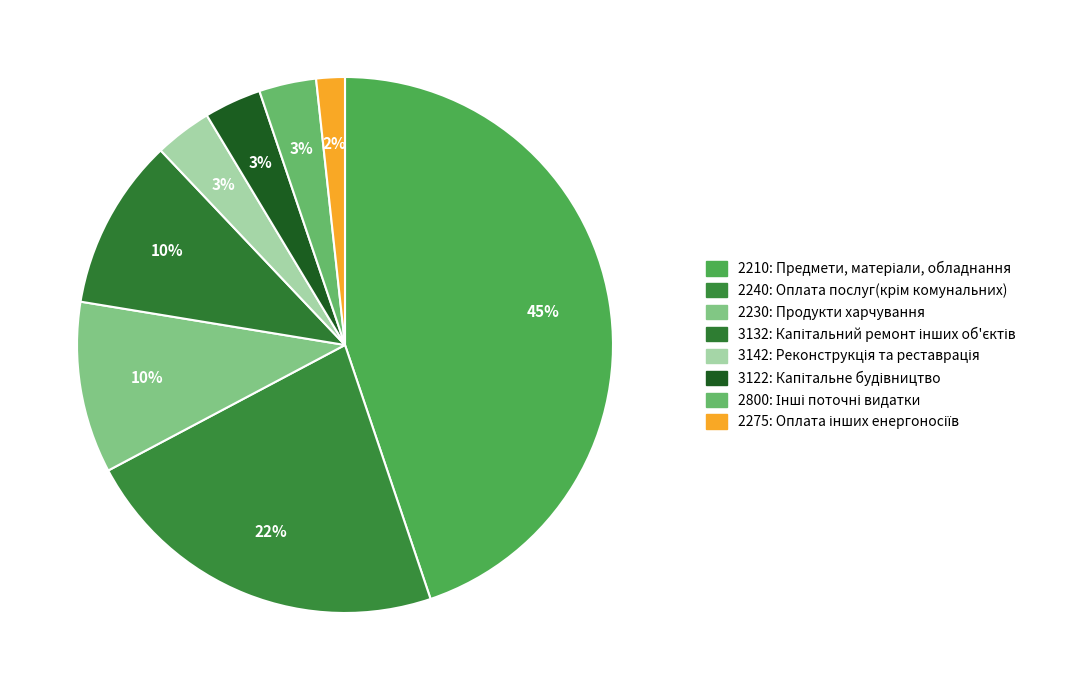

How many segments does this pie chart have?

8